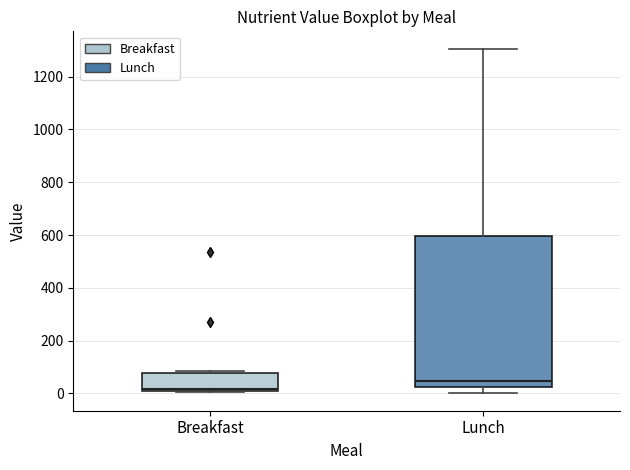

Comparing the boxes themselves (not the whiskers), which one is the tallest?

Lunch